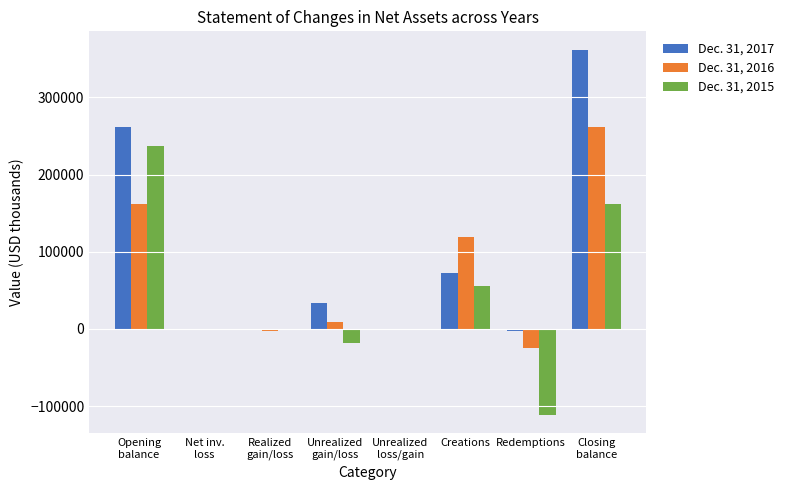

What is the total value across all series at Unrealized
gain/loss?

23934